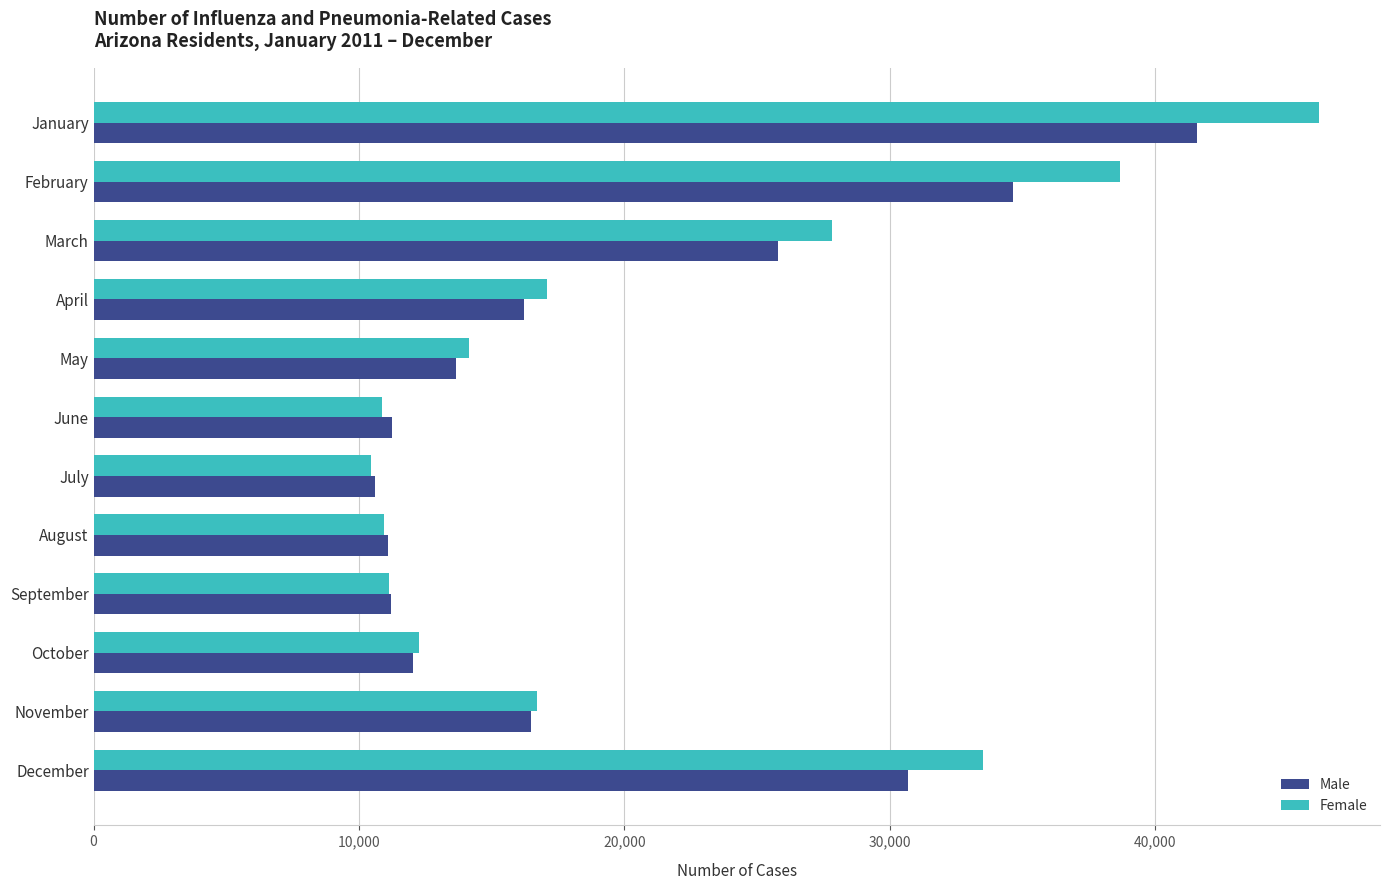

What is the difference between the maximum and minimum values in the Male series?

30975